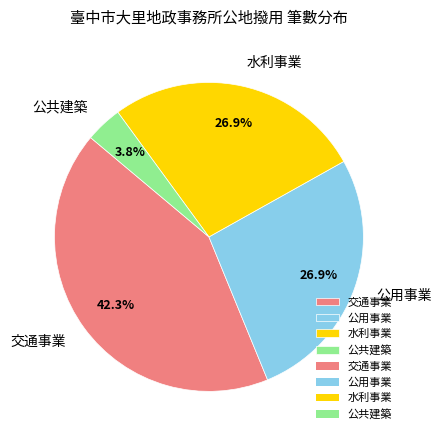

Does any single category account for the majority?

No